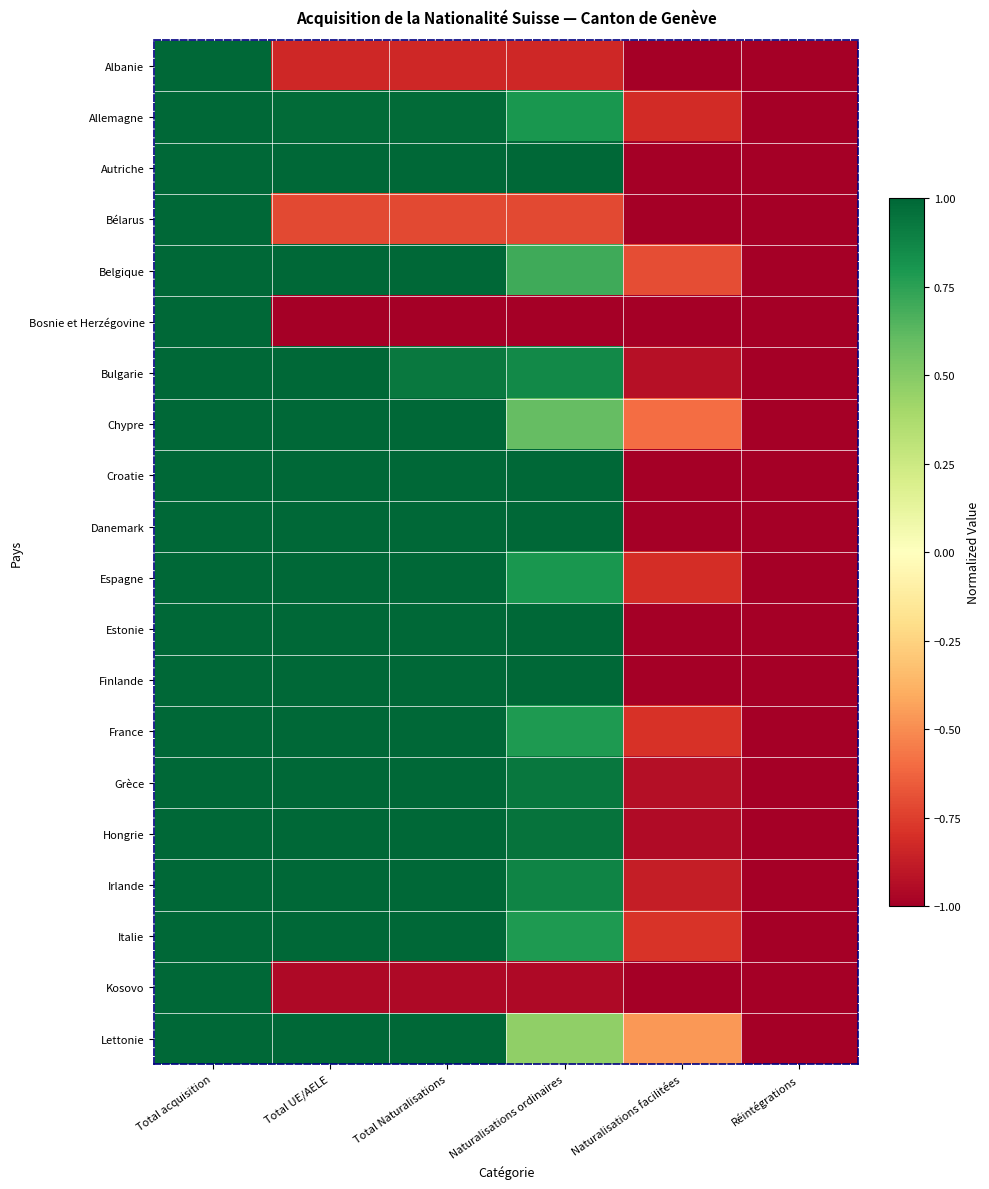

Reading left to right, list all the values displayed in this chart.

Albanie: Total acquisition=1.0	Total UE/AELE=-0.8	Total Naturalisations=-0.8	Naturalisations ordinaires=-0.8	Naturalisations facilitées=-1.0	Réintégrations=-1.0
Allemagne: Total acquisition=1.0	Total UE/AELE=1.0	Total Naturalisations=1.0	Naturalisations ordinaires=0.8	Naturalisations facilitées=-0.8	Réintégrations=-1.0
Autriche: Total acquisition=1.0	Total UE/AELE=1.0	Total Naturalisations=1.0	Naturalisations ordinaires=1.0	Naturalisations facilitées=-1.0	Réintégrations=-1.0
Bélarus: Total acquisition=1.0	Total UE/AELE=-0.7	Total Naturalisations=-0.7	Naturalisations ordinaires=-0.7	Naturalisations facilitées=-1.0	Réintégrations=-1.0
Belgique: Total acquisition=1.0	Total UE/AELE=1.0	Total Naturalisations=1.0	Naturalisations ordinaires=0.7	Naturalisations facilitées=-0.7	Réintégrations=-1.0
Bosnie et Herzégovine: Total acquisition=1.0	Total UE/AELE=-1.0	Total Naturalisations=-1.0	Naturalisations ordinaires=-1.0	Naturalisations facilitées=-1.0	Réintégrations=-1.0
Bulgarie: Total acquisition=1.0	Total UE/AELE=1.0	Total Naturalisations=0.9	Naturalisations ordinaires=0.9	Naturalisations facilitées=-0.9	Réintégrations=-1.0
Chypre: Total acquisition=1.0	Total UE/AELE=1.0	Total Naturalisations=1.0	Naturalisations ordinaires=0.6	Naturalisations facilitées=-0.6	Réintégrations=-1.0
Croatie: Total acquisition=1.0	Total UE/AELE=1.0	Total Naturalisations=1.0	Naturalisations ordinaires=1.0	Naturalisations facilitées=-1.0	Réintégrations=-1.0
Danemark: Total acquisition=1.0	Total UE/AELE=1.0	Total Naturalisations=1.0	Naturalisations ordinaires=1.0	Naturalisations facilitées=-1.0	Réintégrations=-1.0
Espagne: Total acquisition=1.0	Total UE/AELE=1.0	Total Naturalisations=1.0	Naturalisations ordinaires=0.8	Naturalisations facilitées=-0.8	Réintégrations=-1.0
Estonie: Total acquisition=1.0	Total UE/AELE=1.0	Total Naturalisations=1.0	Naturalisations ordinaires=1.0	Naturalisations facilitées=-1.0	Réintégrations=-1.0
Finlande: Total acquisition=1.0	Total UE/AELE=1.0	Total Naturalisations=1.0	Naturalisations ordinaires=1.0	Naturalisations facilitées=-1.0	Réintégrations=-1.0
France: Total acquisition=1.0	Total UE/AELE=1.0	Total Naturalisations=1.0	Naturalisations ordinaires=0.8	Naturalisations facilitées=-0.8	Réintégrations=-1.0
Grèce: Total acquisition=1.0	Total UE/AELE=1.0	Total Naturalisations=1.0	Naturalisations ordinaires=0.9	Naturalisations facilitées=-0.9	Réintégrations=-1.0
Hongrie: Total acquisition=1.0	Total UE/AELE=1.0	Total Naturalisations=1.0	Naturalisations ordinaires=0.9	Naturalisations facilitées=-0.9	Réintégrations=-1.0
Irlande: Total acquisition=1.0	Total UE/AELE=1.0	Total Naturalisations=1.0	Naturalisations ordinaires=0.9	Naturalisations facilitées=-0.9	Réintégrations=-1.0
Italie: Total acquisition=1.0	Total UE/AELE=1.0	Total Naturalisations=1.0	Naturalisations ordinaires=0.8	Naturalisations facilitées=-0.8	Réintégrations=-1.0
Kosovo: Total acquisition=1.0	Total UE/AELE=-1.0	Total Naturalisations=-1.0	Naturalisations ordinaires=-1.0	Naturalisations facilitées=-1.0	Réintégrations=-1.0
Lettonie: Total acquisition=1.0	Total UE/AELE=1.0	Total Naturalisations=1.0	Naturalisations ordinaires=0.5	Naturalisations facilitées=-0.5	Réintégrations=-1.0